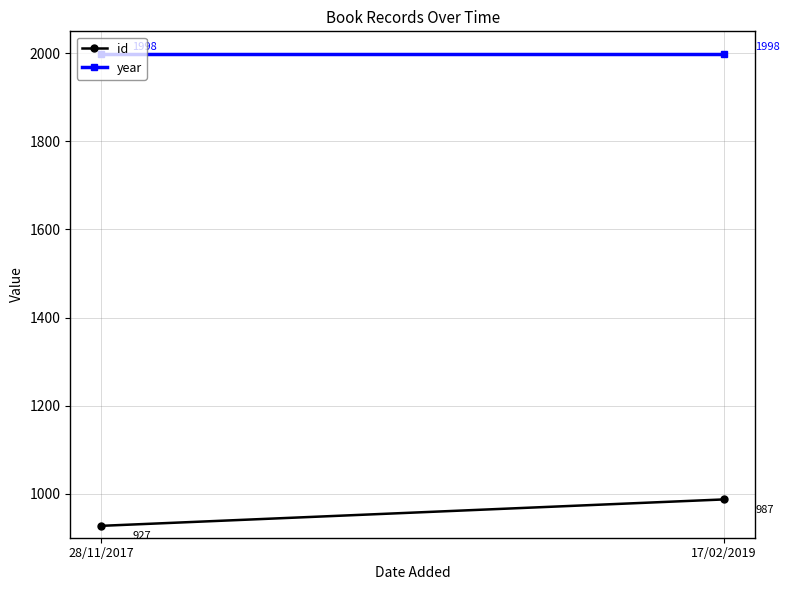

Reading left to right, transcribe all the data shown in this chart.

id: 28/11/2017=927	17/02/2019=987
year: 28/11/2017=1998	17/02/2019=1998